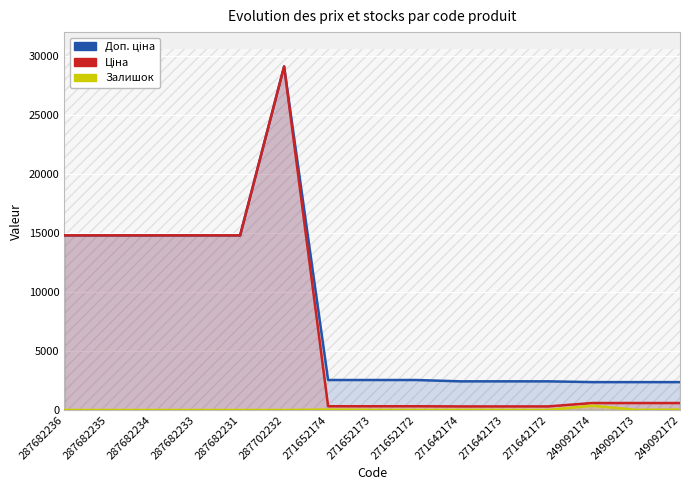

True or false: Доп. ціна has a value of 1446.3 at 271652172.

False